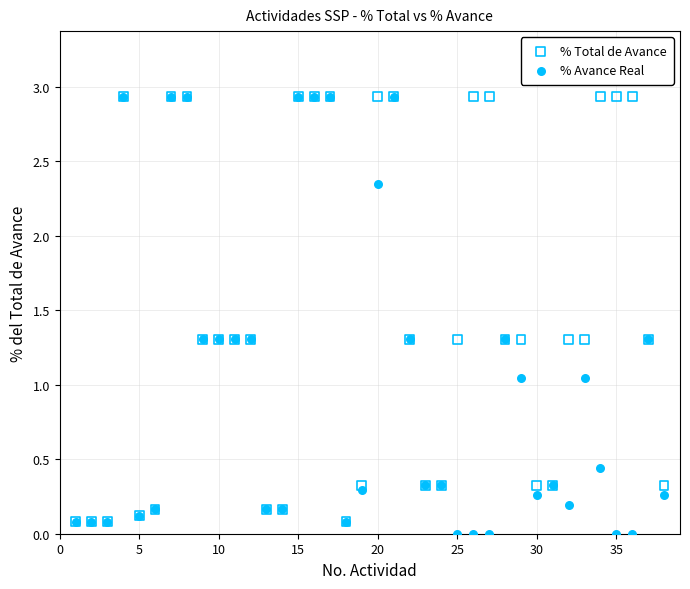

Which series reaches the minimum Y coordinate?

% Avance Real